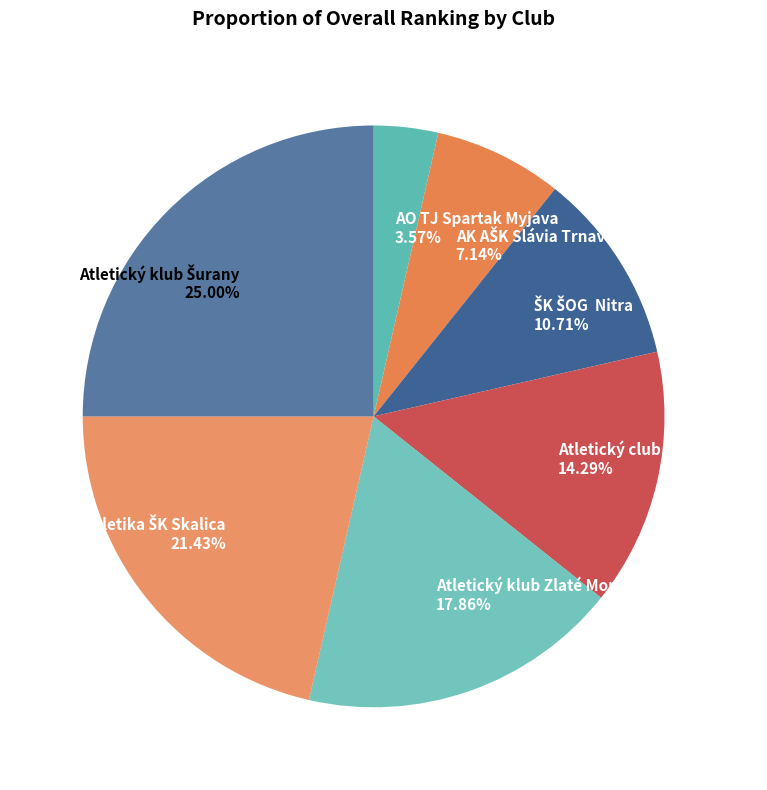

How many slices are in this pie chart?

7